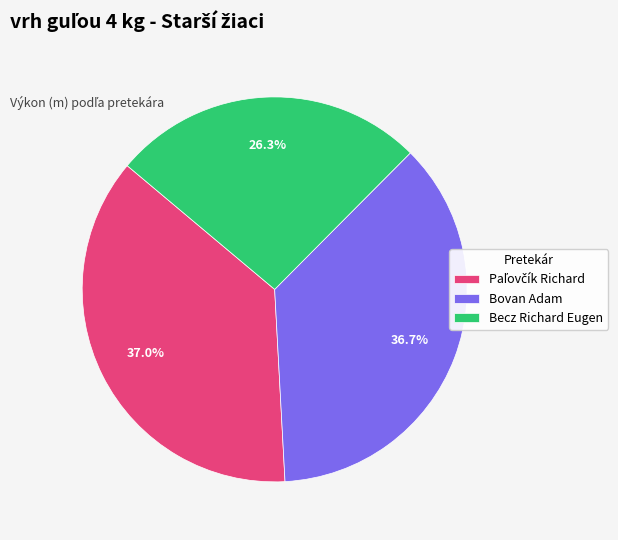

How much of the chart is everything except Becz Richard Eugen?

73.7%